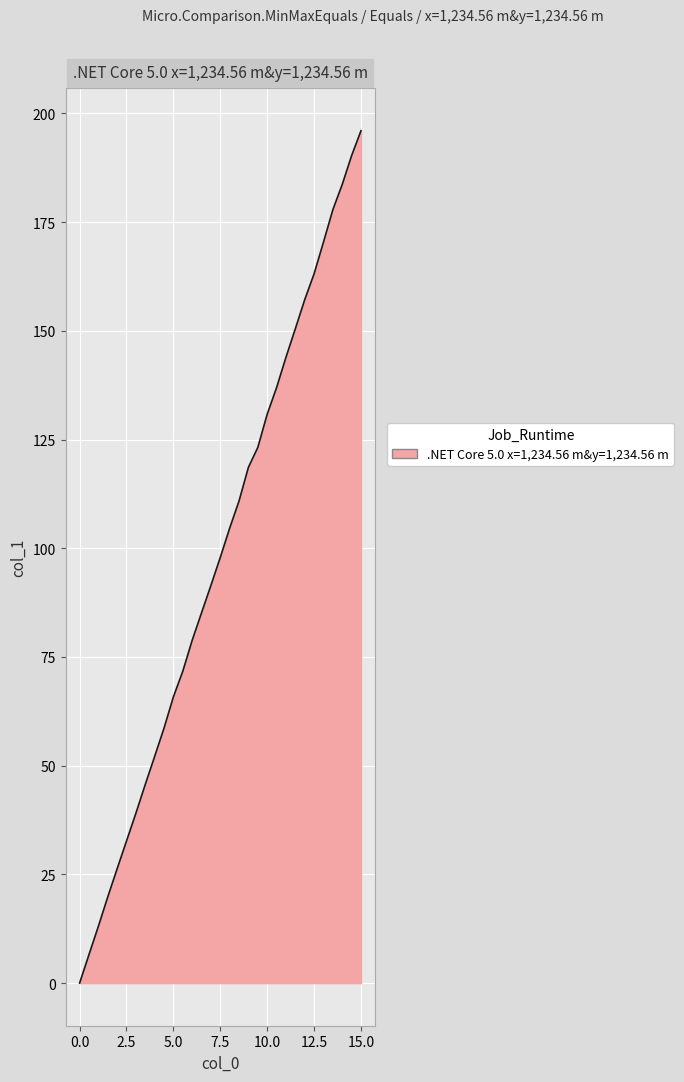

What is the difference between the maximum and minimum values?

196.0